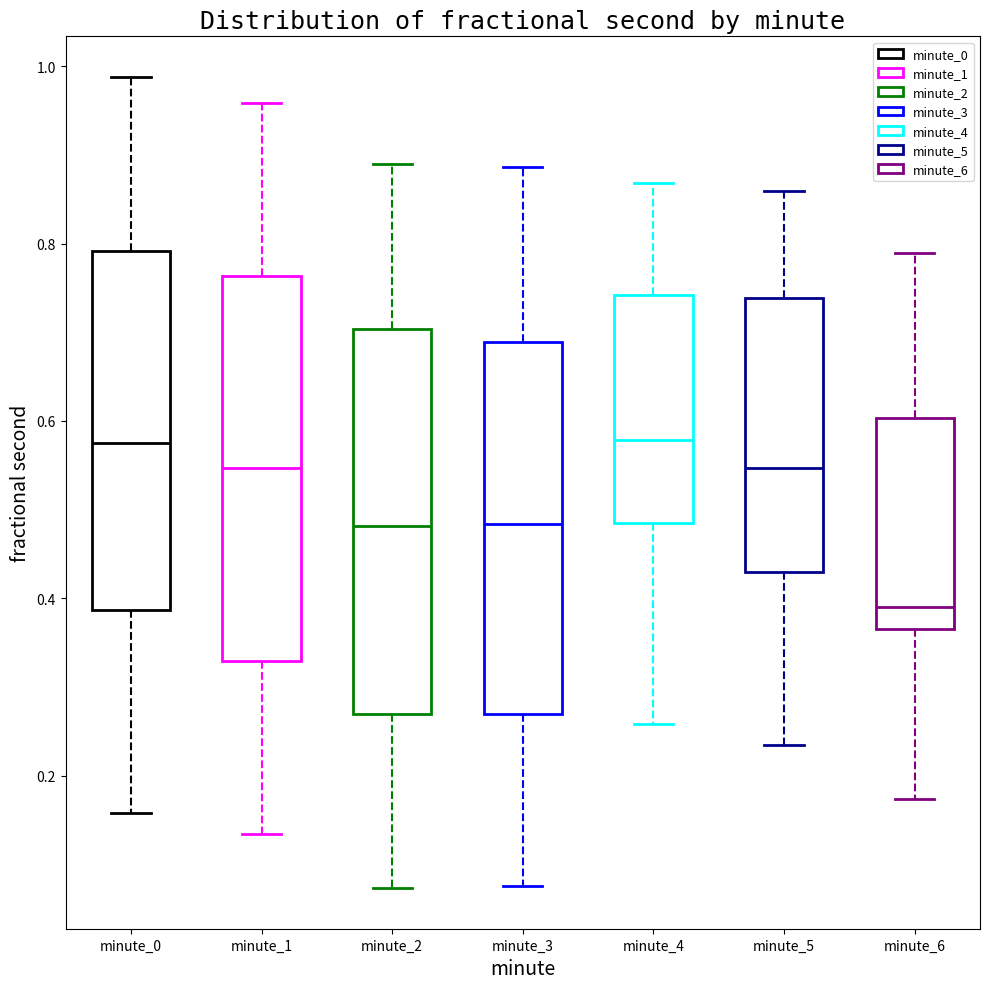

Which box's median line is the lowest?

minute_6